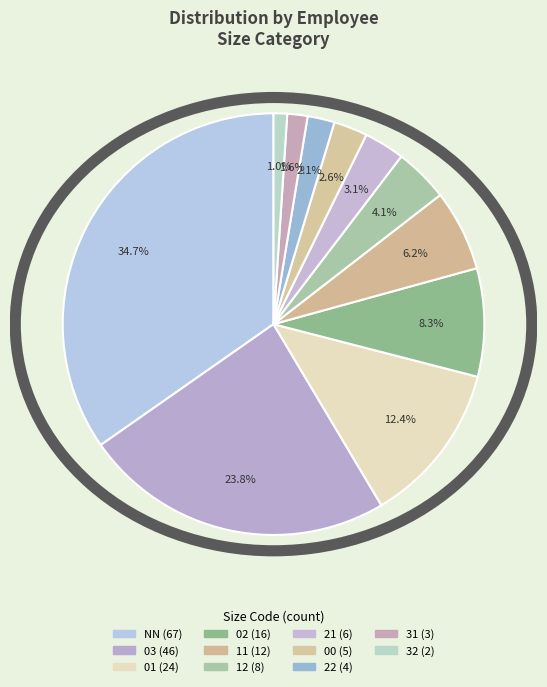

Combined, what portion of the pie is NN and 03?

58.5%